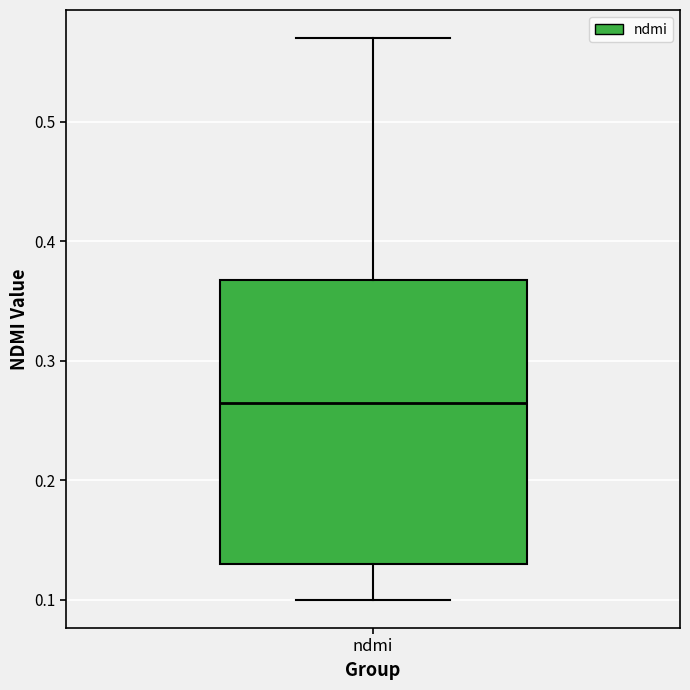

Transcribe this box plot: give where the median line is, the range the box spans, and where the two whiskers end, as read against the y-axis. The values are not printed on the chart, so give them approximately, as read against the axis.

median 0.27, box 0.13 to 0.37, whiskers 0.10 to 0.57